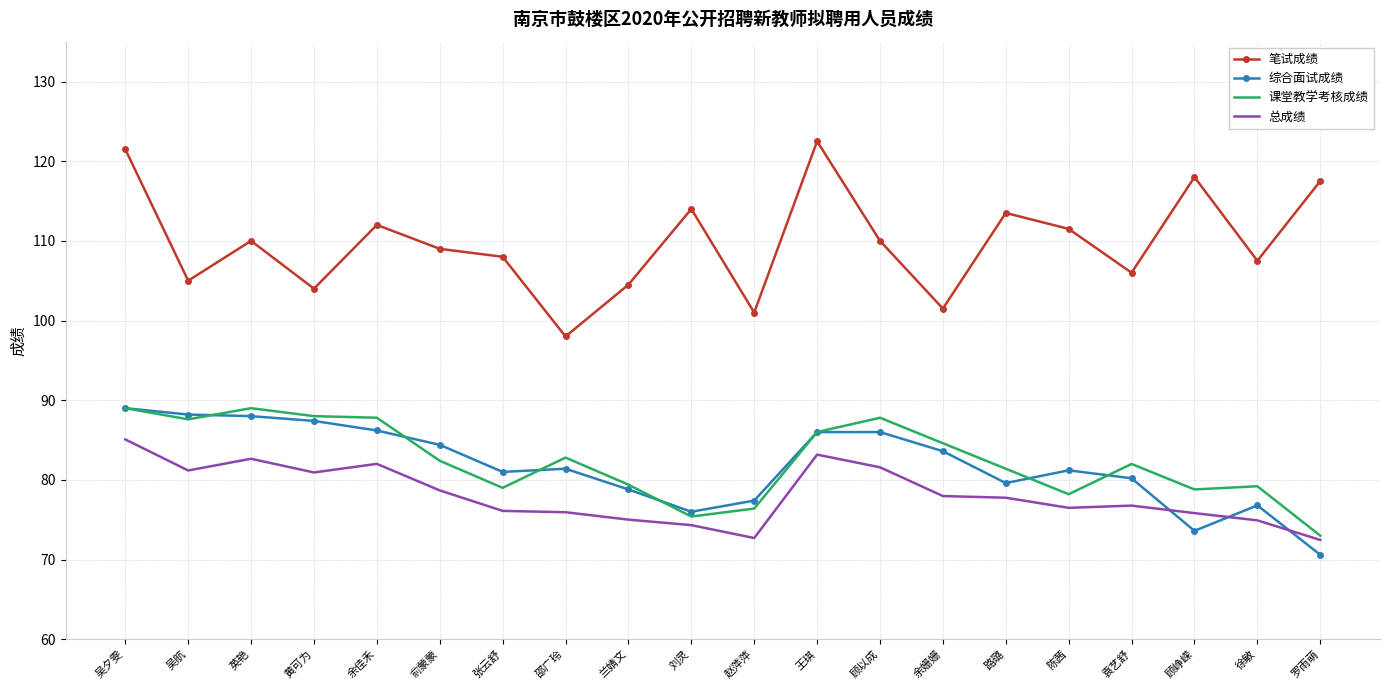

Which series has the largest total across all categories?

笔试成绩